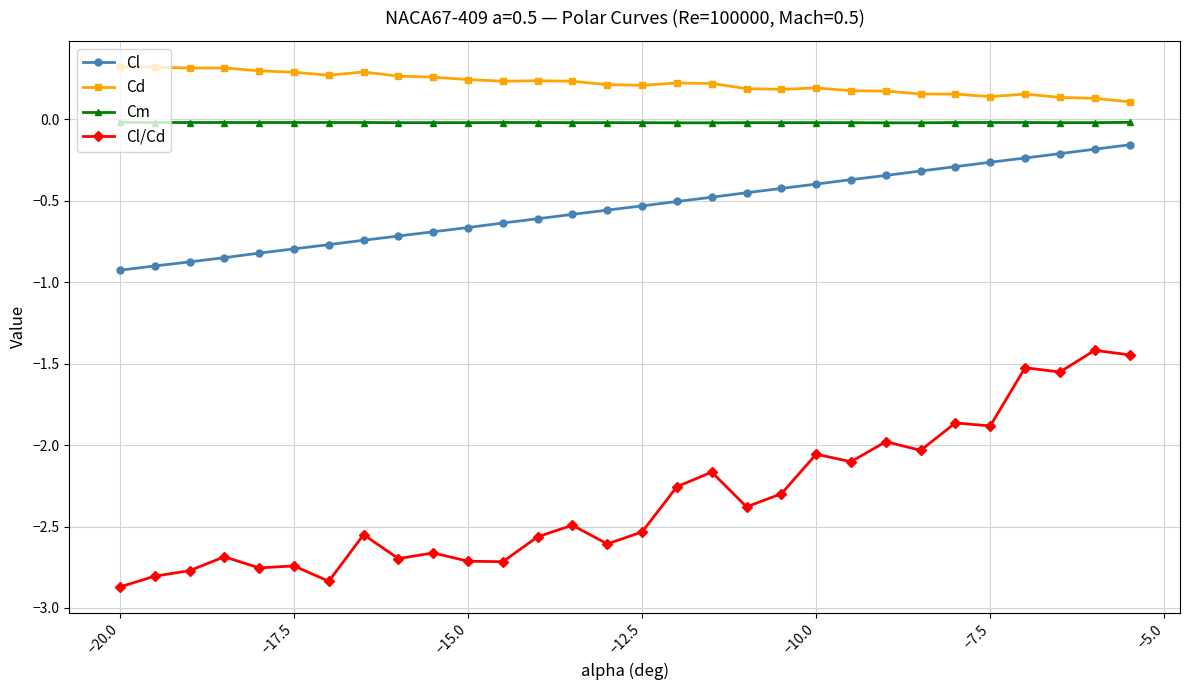

What is the difference between the maximum and second lowest values in the Cl series?

0.7